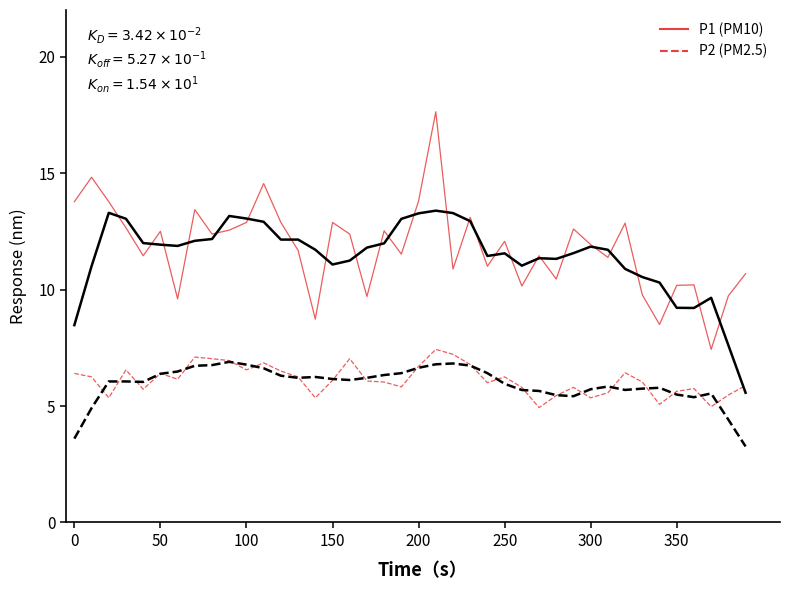

What is the smallest value displayed?

3.3